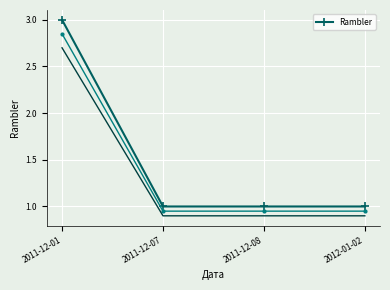

How many distinct data groups are displayed?

1